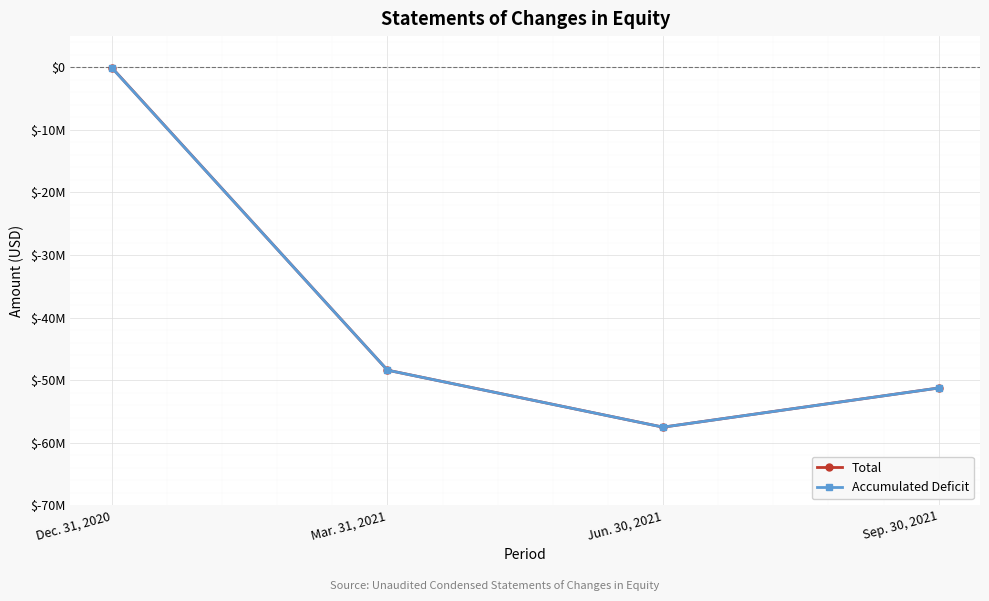

What is the label of the 3rd point from the left?

Jun. 30, 2021